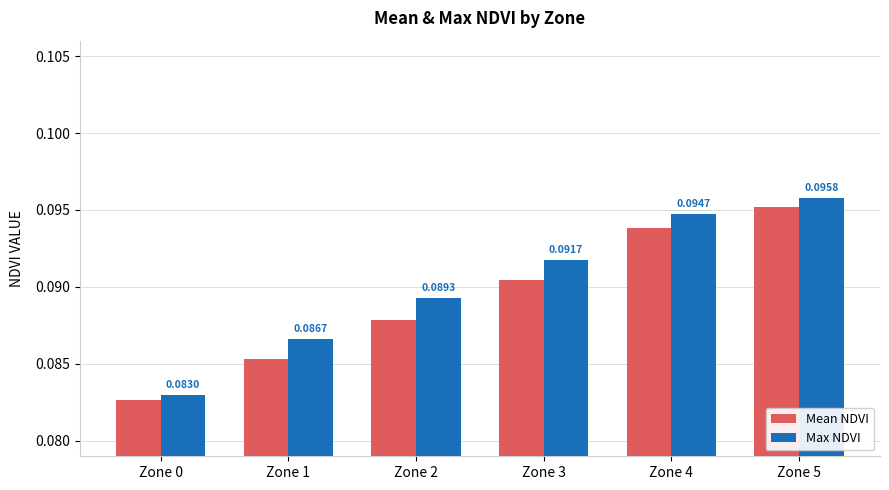

Rank the series by their maximum value, from lowest to highest.

Mean NDVI, Max NDVI